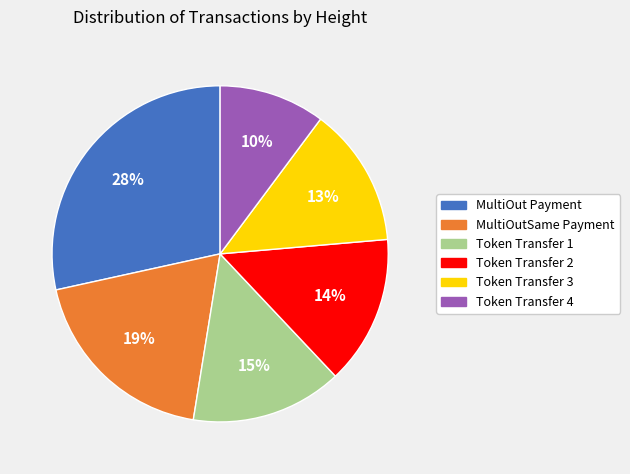

What percentage is the Token Transfer 1 slice, to the nearest percent?

15%